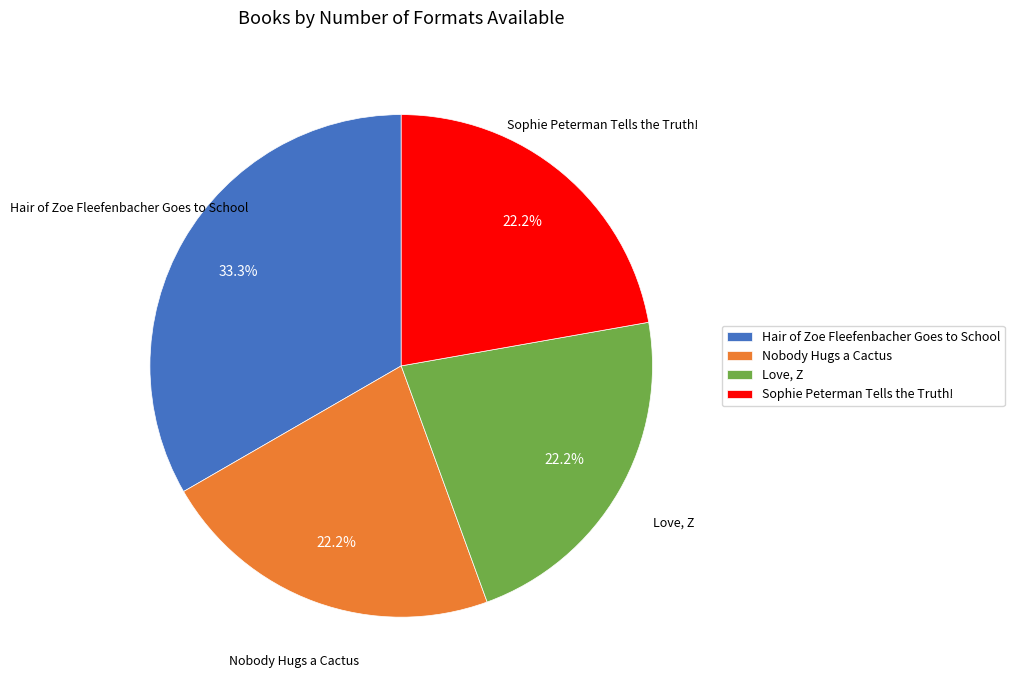

How many slices are in this pie chart?

4